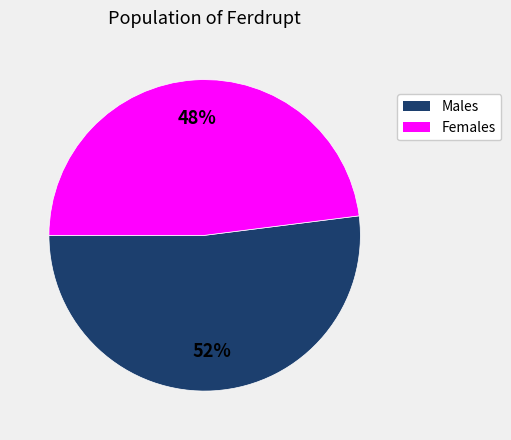

Count the number of slices in the pie.

2